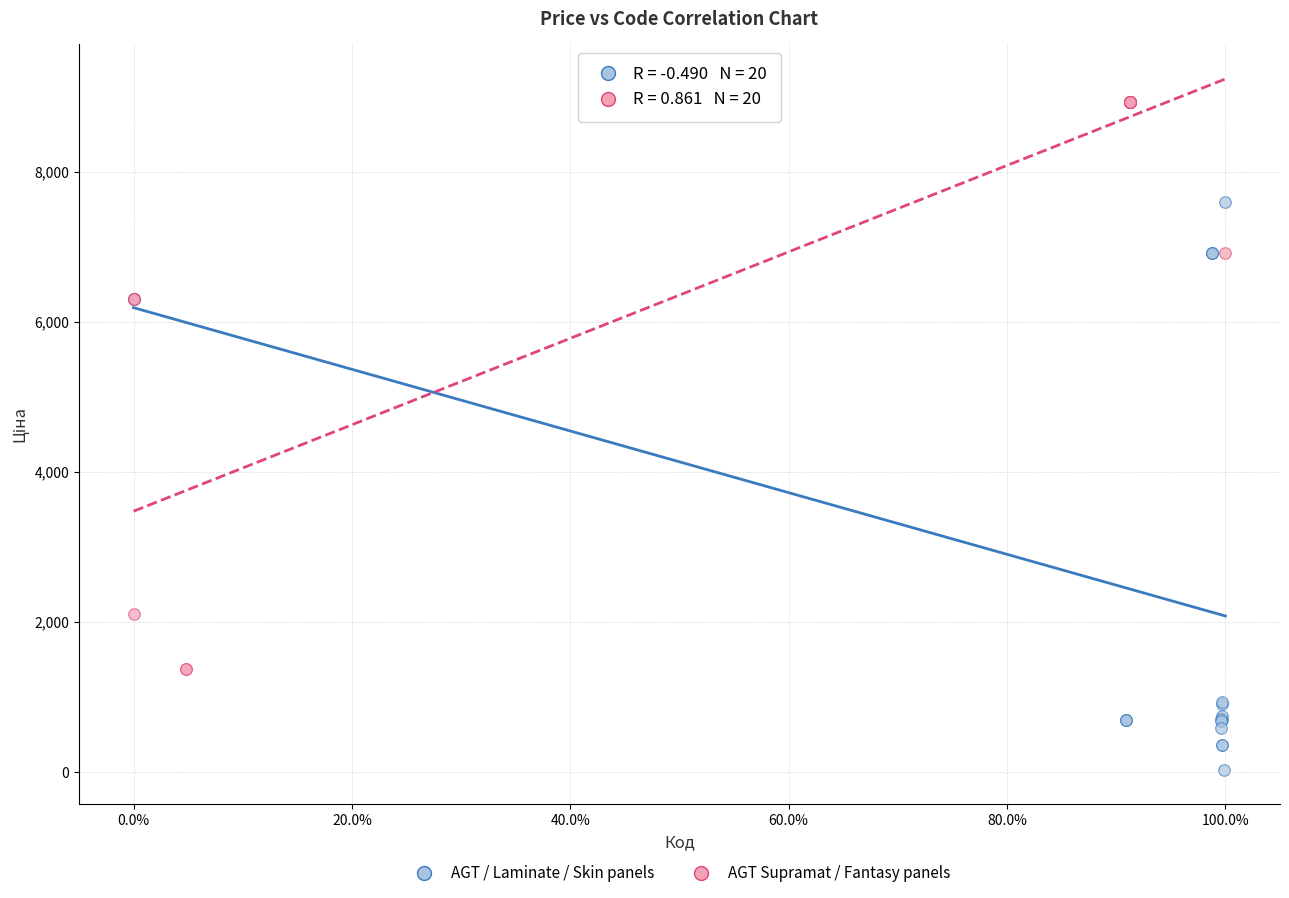

Which series contains the lowest Y value?

AGT / Laminate / Skin panels